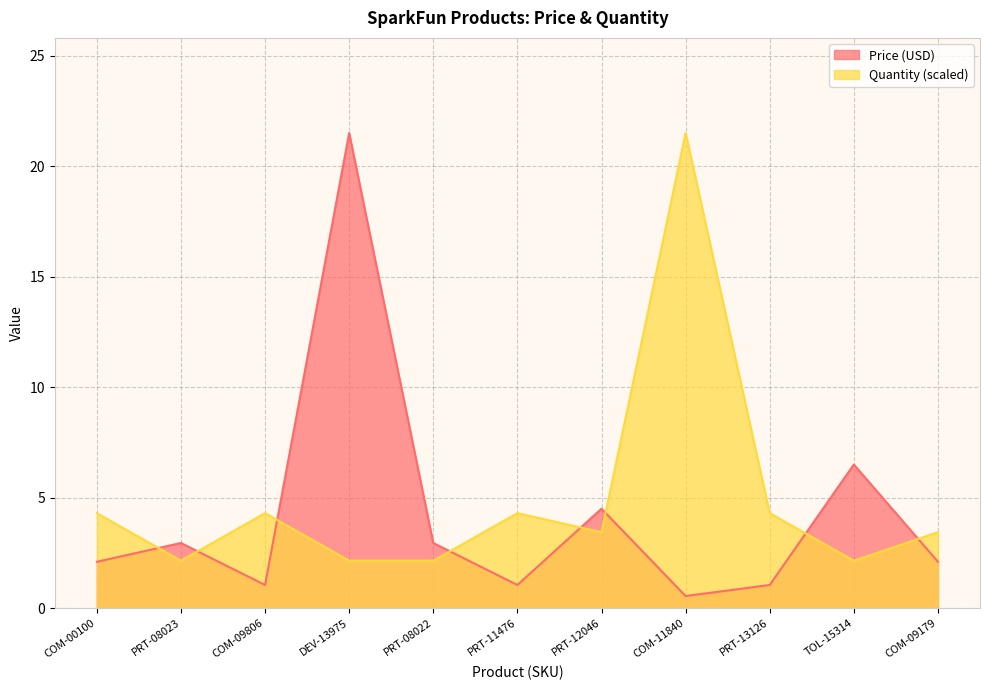

At which label does Quantity reach its peak?

COM-11840